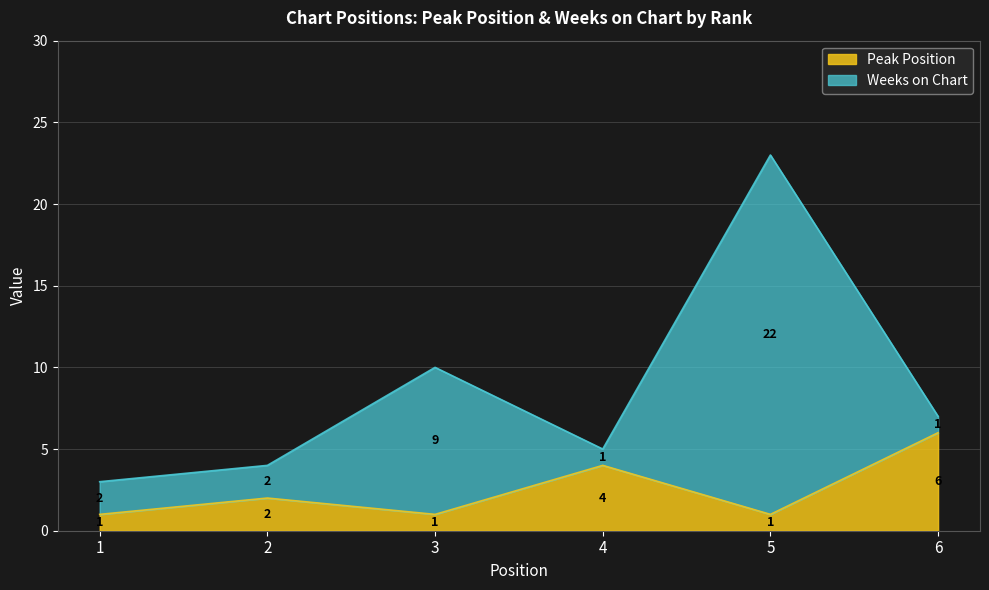

Reading left to right, list the values for the Peak Position series.

1=1	2=2	3=1	4=4	5=1	6=6